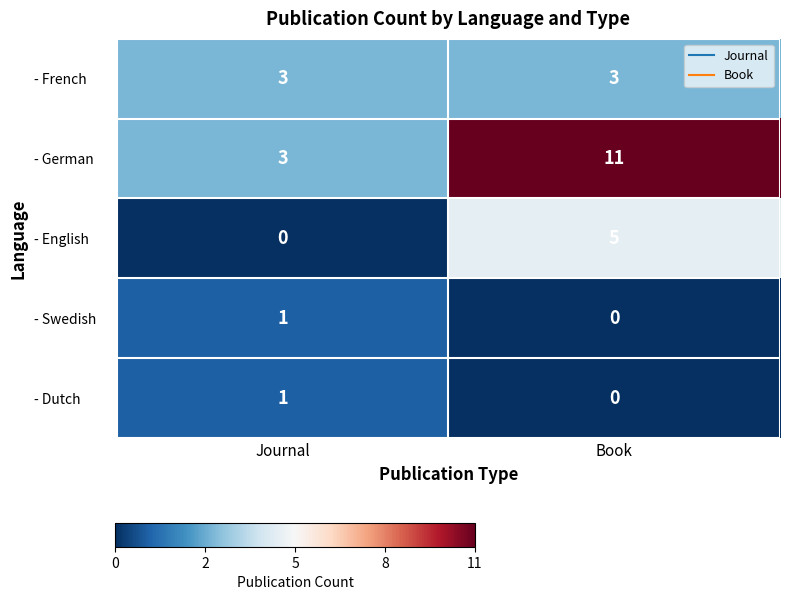

What is the sum of the - French values at Book and Journal?

6